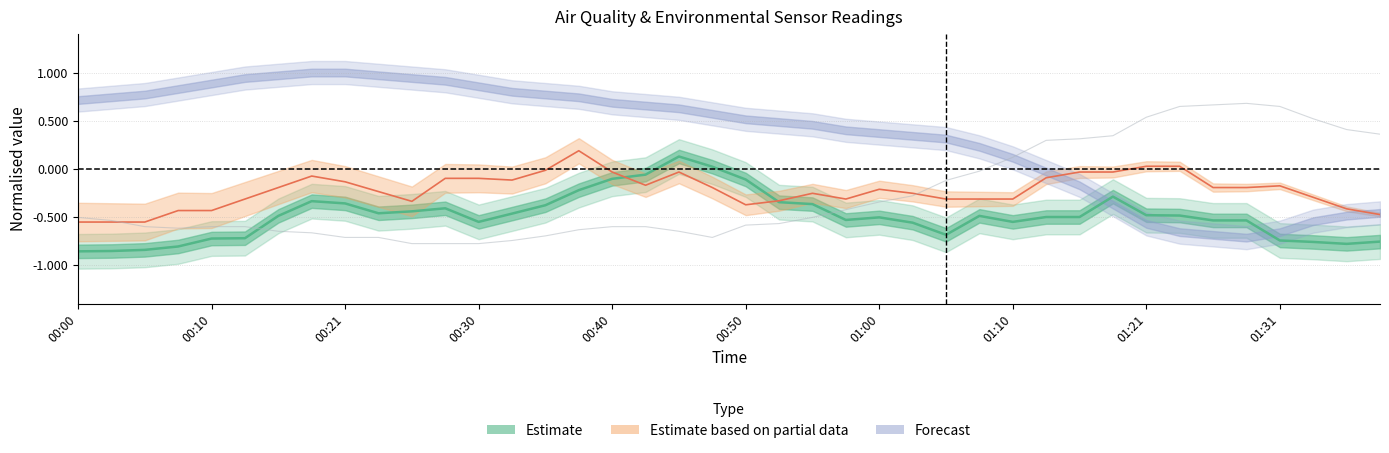

Is it true that SDS_P1 (centre) equals -0.2 at 22?

False